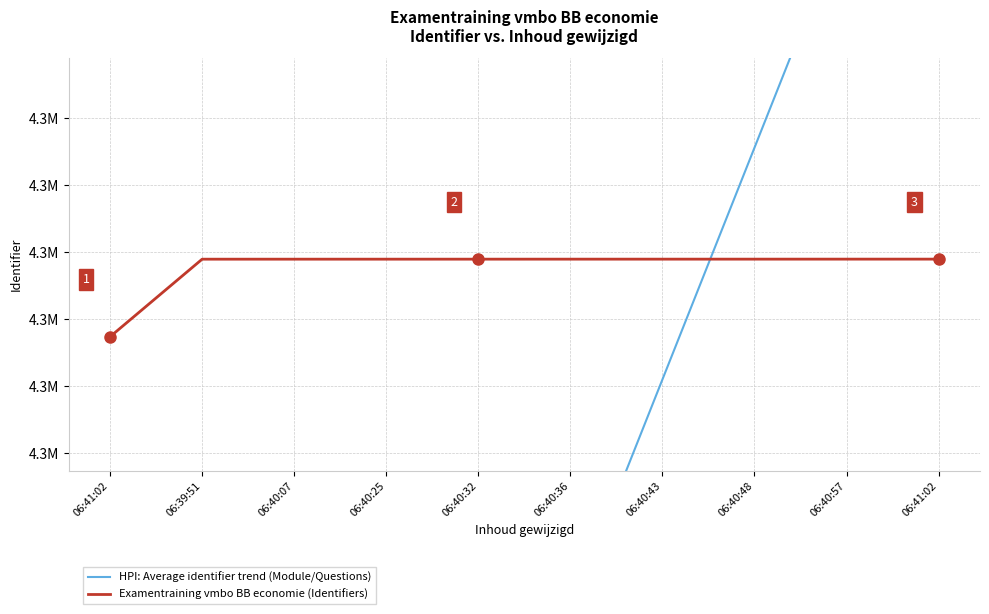

The HPI: Average identifier trend (Module/Questions) series shows 4340122.3 at 06:40:57. True or false?

True